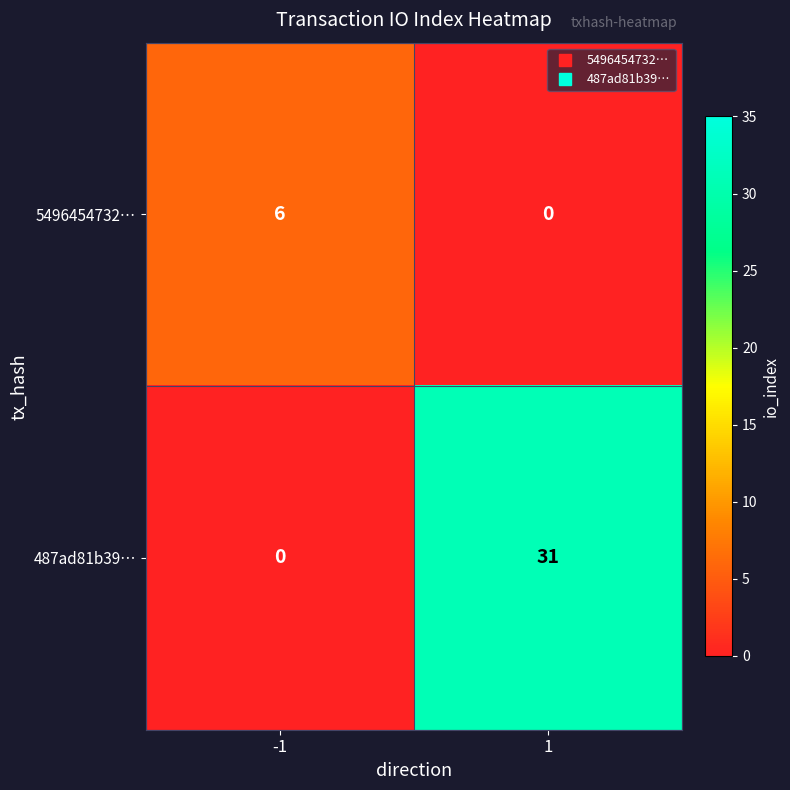

Between -1 and 1, which series saw the biggest shift?

487ad81b39…